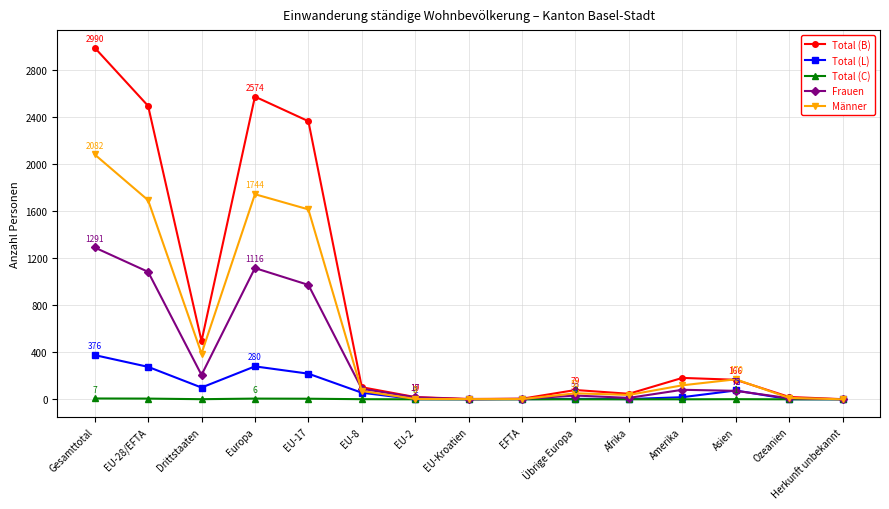

What is the label of the 7th point from the left?

EU-2